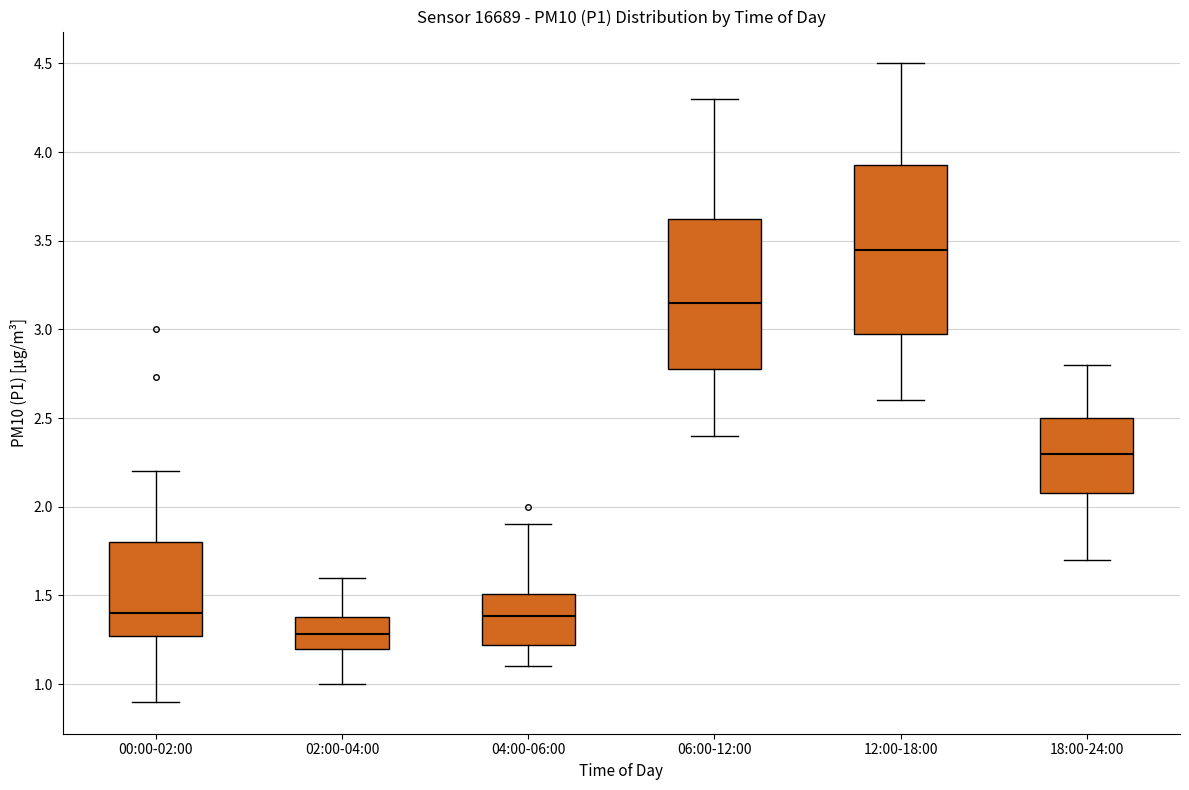

Comparing the boxes themselves (not the whiskers), which one is the tallest?

12:00-18:00